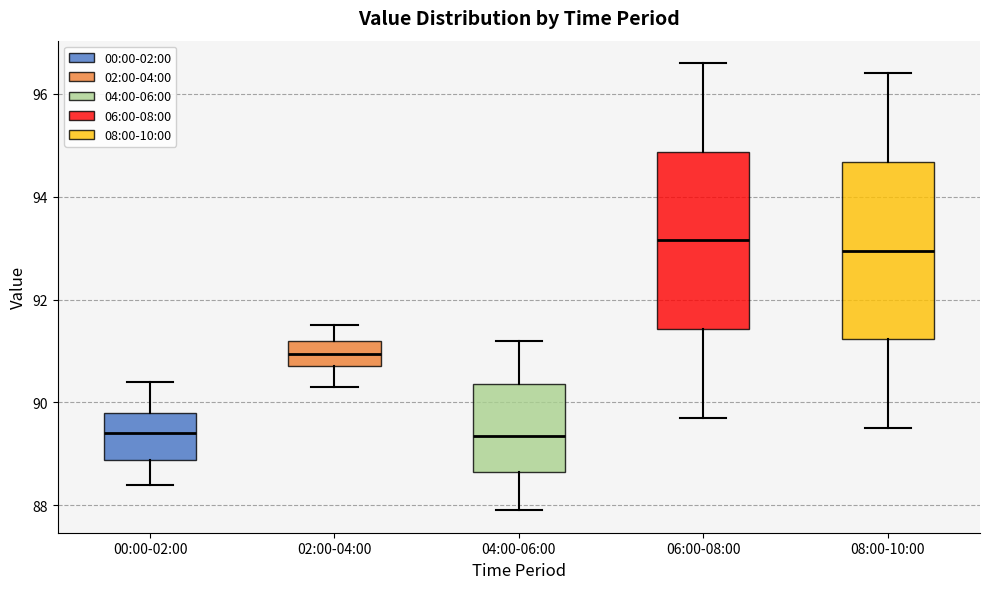

Reading left to right, transcribe this box plot: for each box, give where its median line is, the range the box spans, and where its two whiskers end, as read against the y-axis. The values are not printed on the chart, so give them approximately, as read against the axis.

00:00-02:00: median 89.4, box 88.8 to 89.8, whiskers 88.4 to 90.4
02:00-04:00: median 91.0, box 90.8 to 91.2, whiskers 90.4 to 91.6
04:00-06:00: median 89.4, box 88.6 to 90.4, whiskers 88.0 to 91.2
06:00-08:00: median 93.2, box 91.4 to 94.8, whiskers 89.8 to 96.6
08:00-10:00: median 93.0, box 91.2 to 94.6, whiskers 89.6 to 96.4